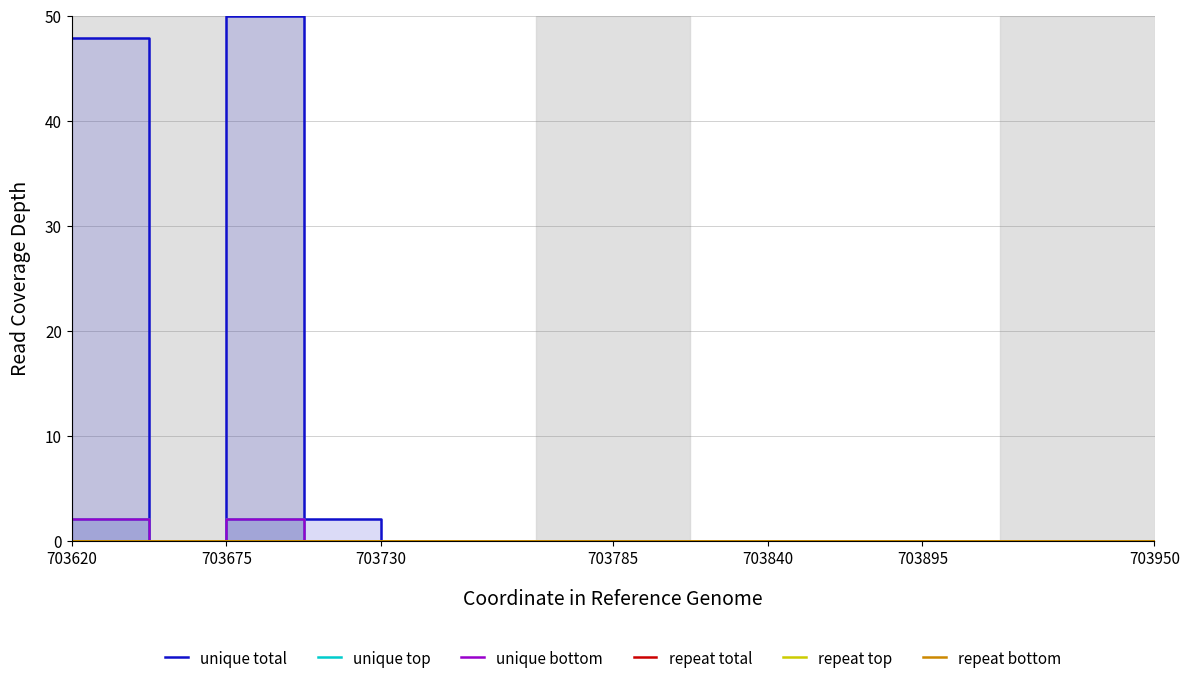

Is it true that repeat top equals 0.0 at 703675?

True